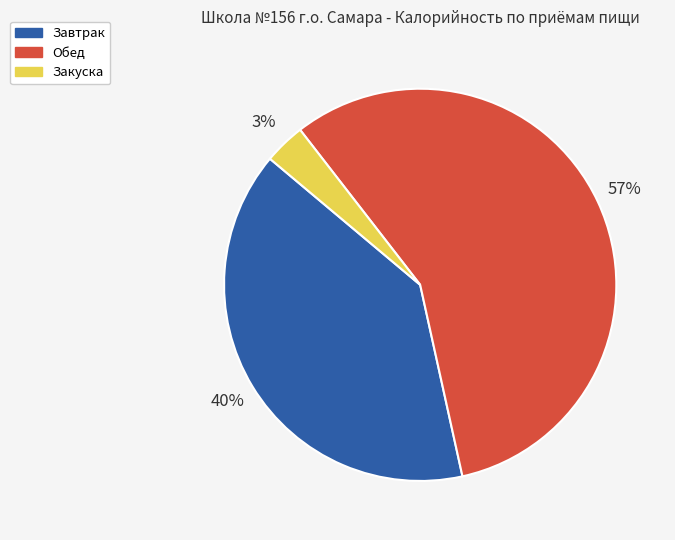

Which has a higher value, Завтрак or Обед?

Обед